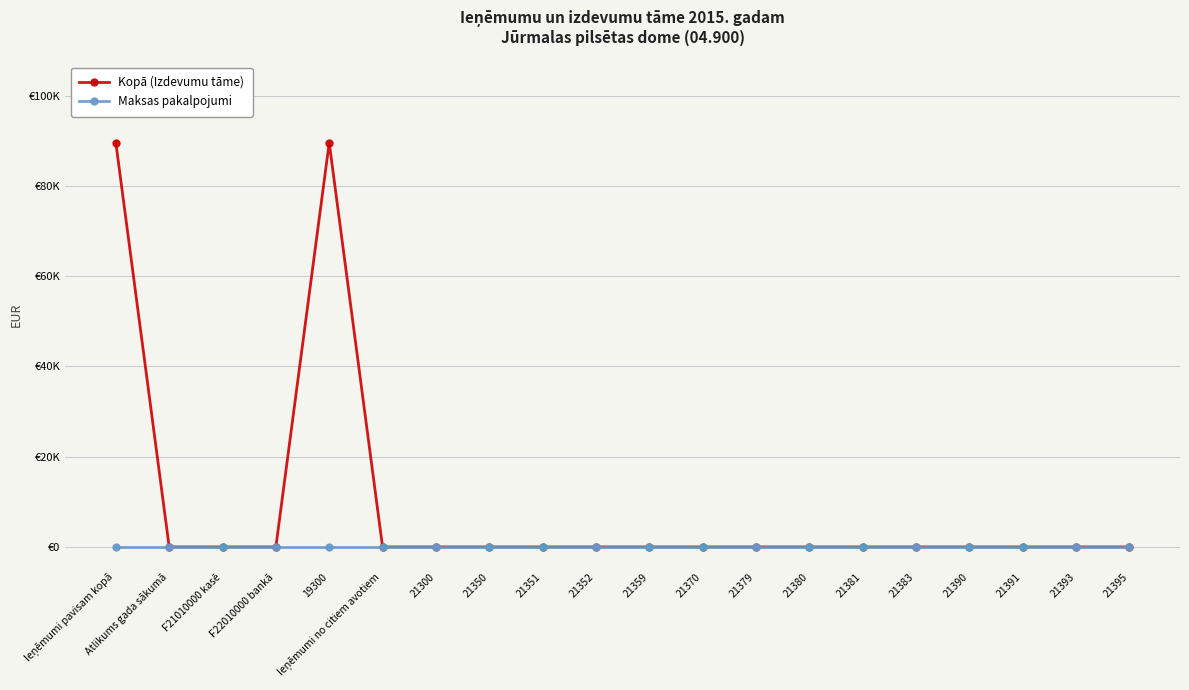

Rank the series by their average value, from highest to lowest.

Kopā (Izdevumu tāme), Maksas pakalpojumi